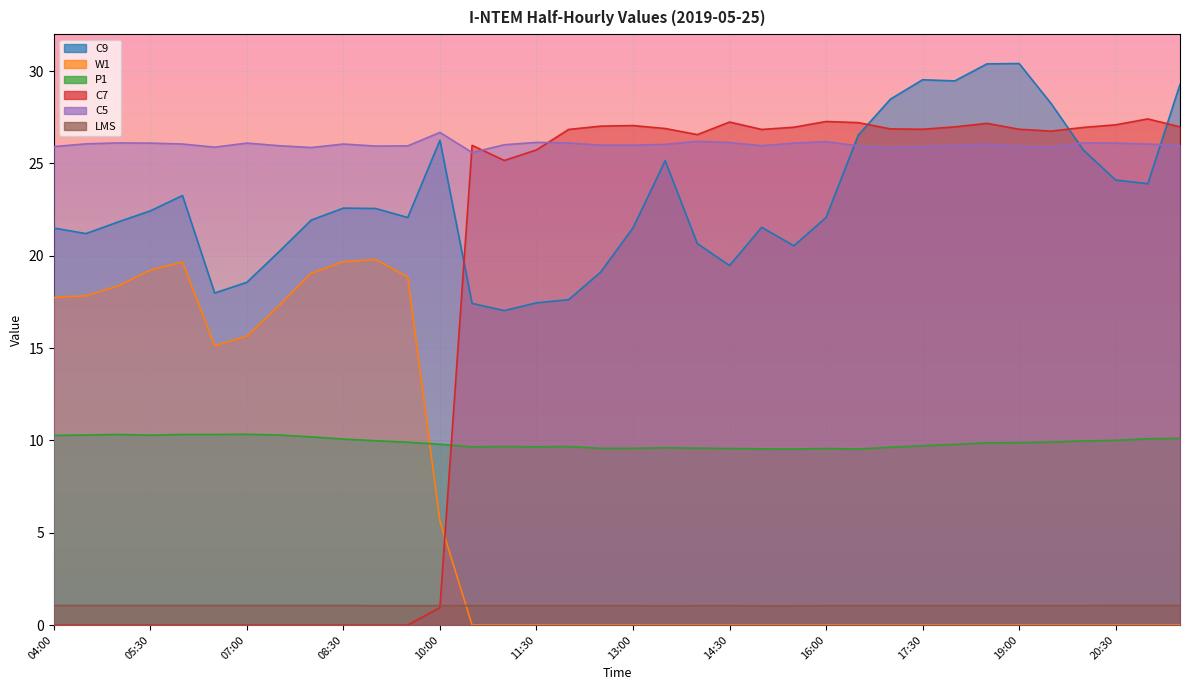

True or false: C7 and C5 intersect in this chart.

True